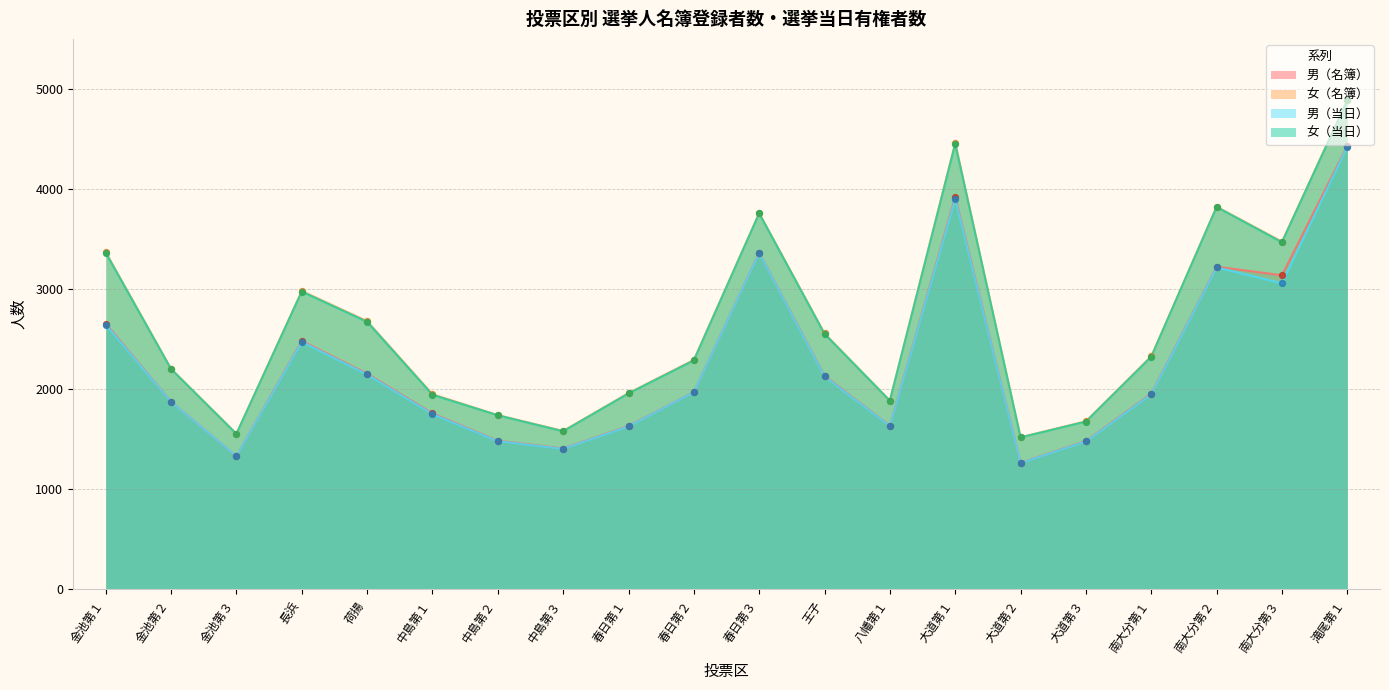

Which series reaches the maximum Y coordinate?

女（名簿）